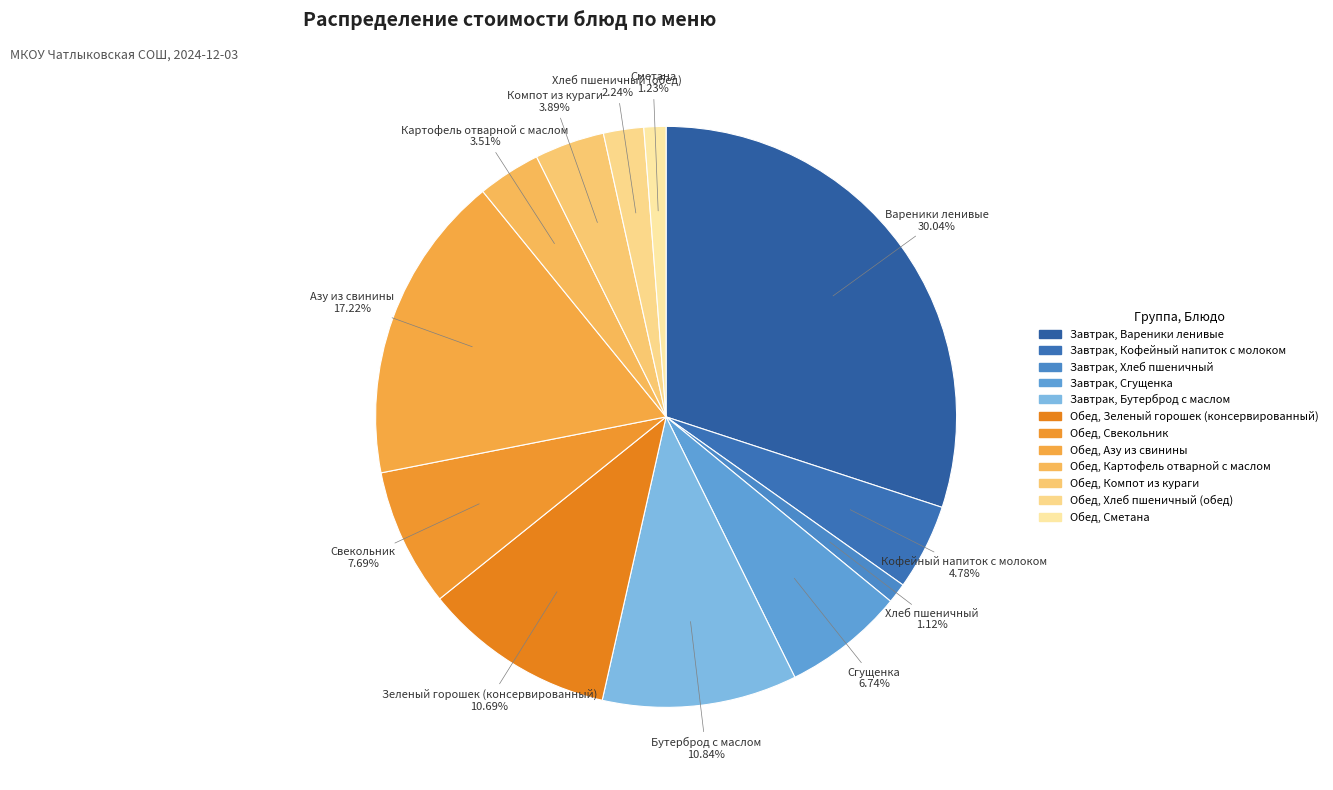

How many segments does this pie chart have?

12